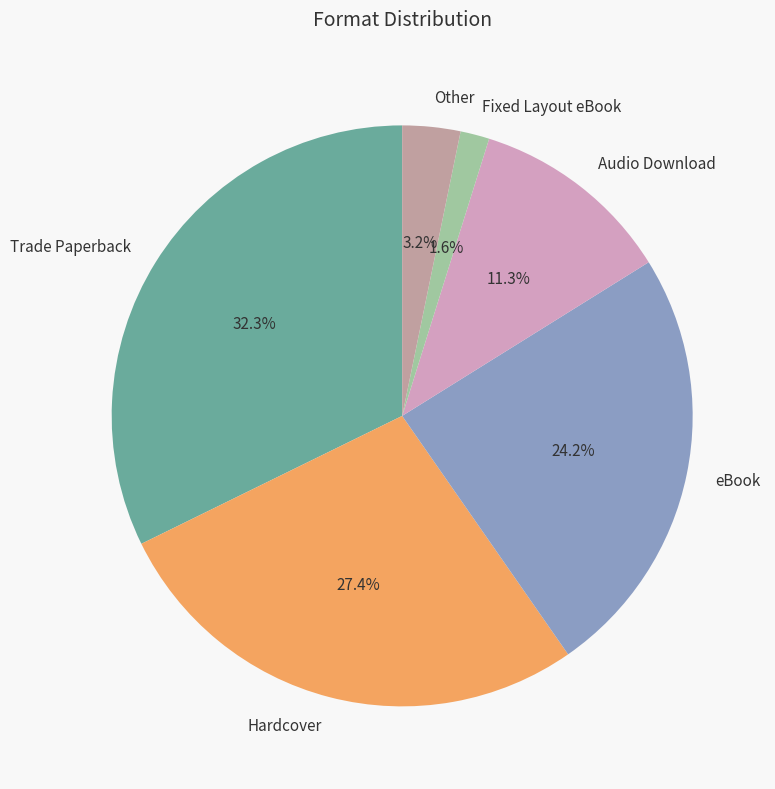

How many segments does this pie chart have?

6